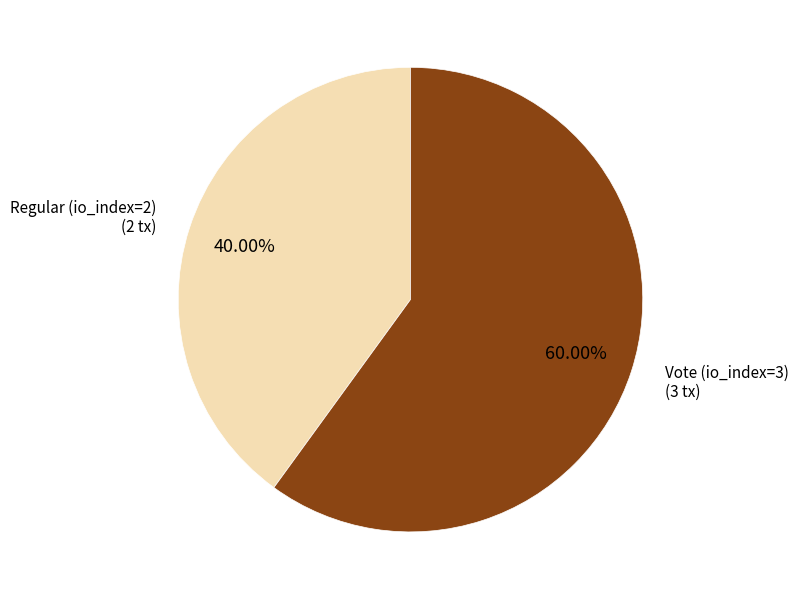

What is the largest slice in the pie chart?

Vote (io_index=3)